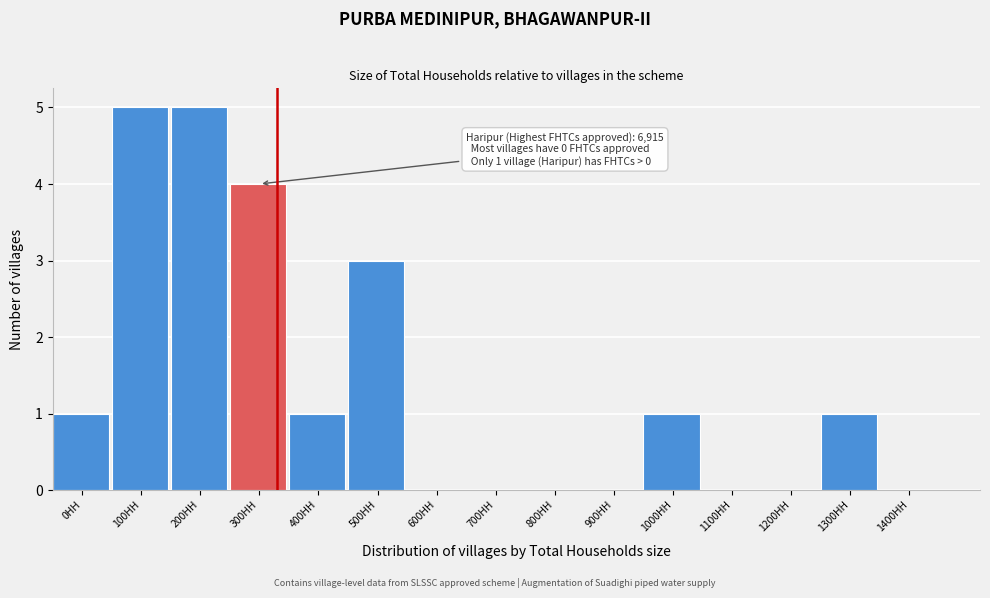

Reading right to left, list all the values displayed in this chart.

1400HH=0	1300HH=1	1200HH=0	1100HH=0	1000HH=1	900HH=0	800HH=0	700HH=0	600HH=0	500HH=3	400HH=1	300HH=4	200HH=5	100HH=5	0HH=1